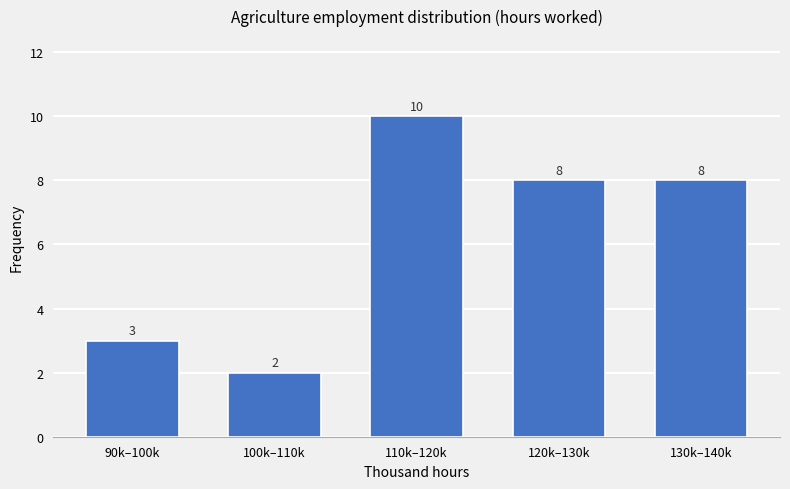

Reading left to right, transcribe all the data shown in this chart.

3	2	10	8	8